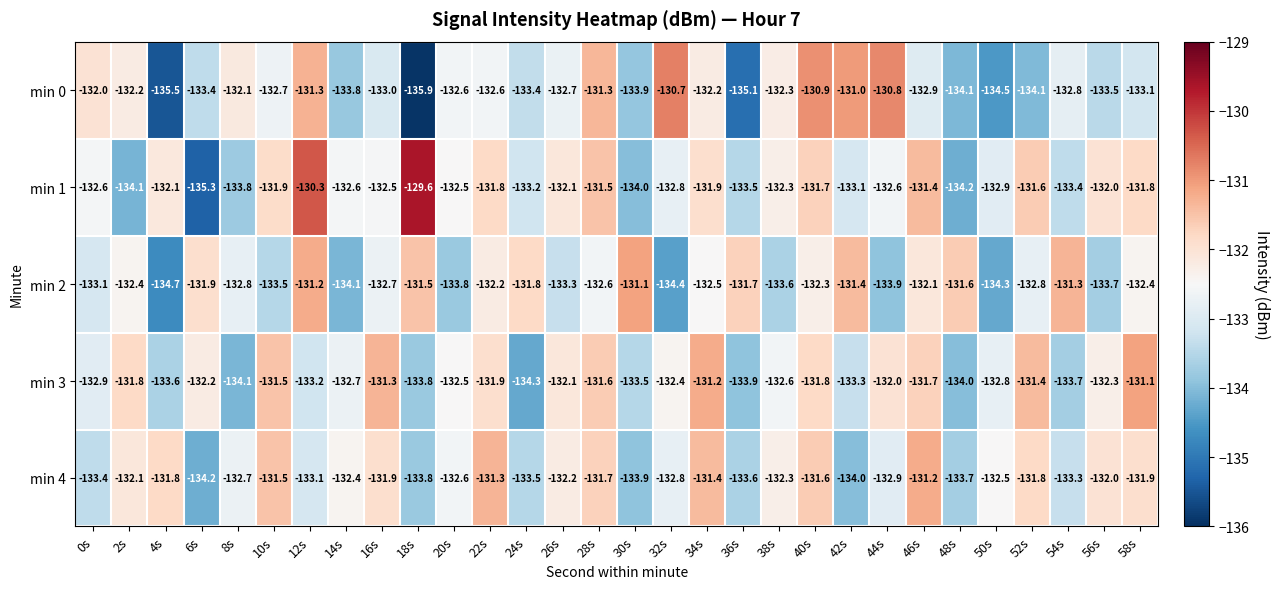

How many data points does each series have?

30